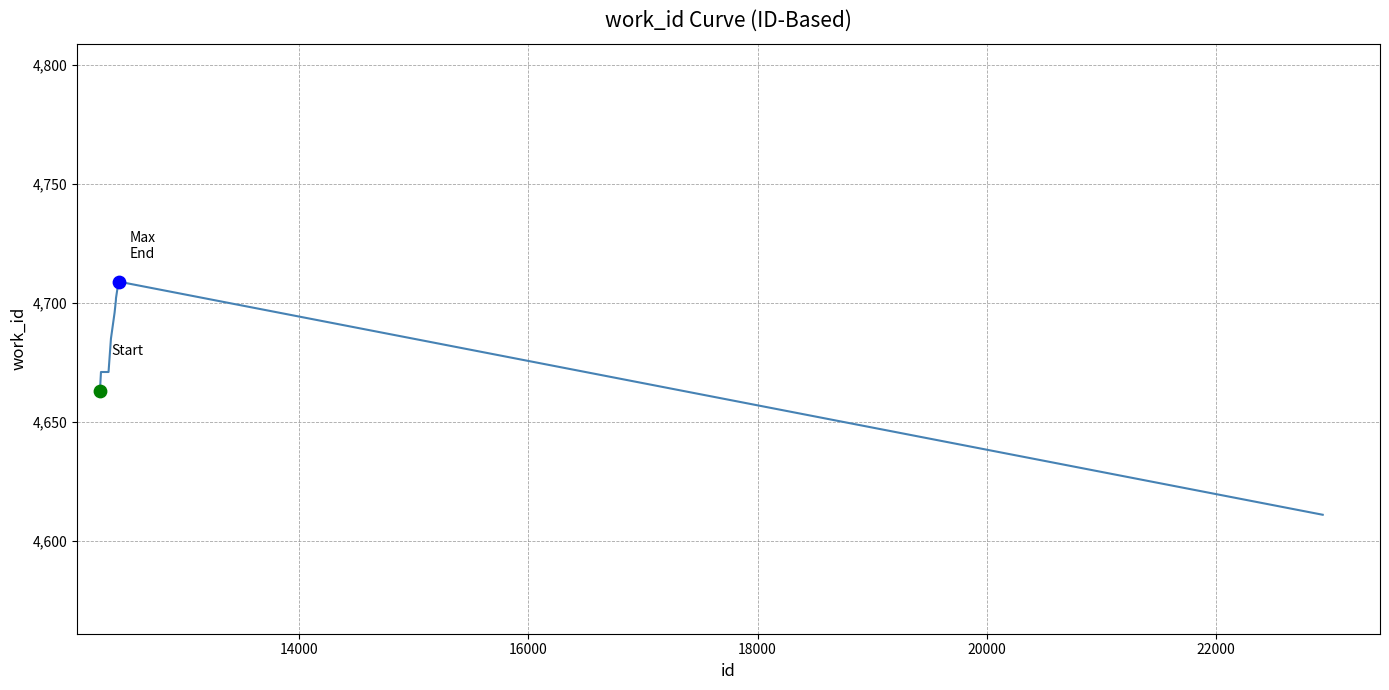

What is the difference between the maximum and minimum values?

98